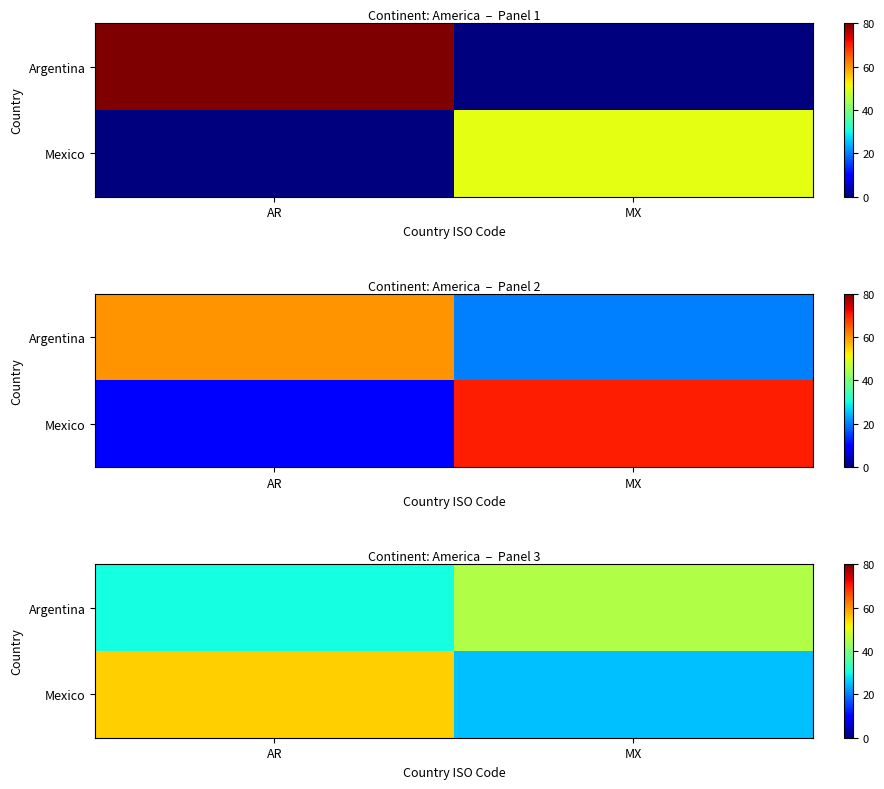

True or false: Argentina has a value of 12 at AR.

False